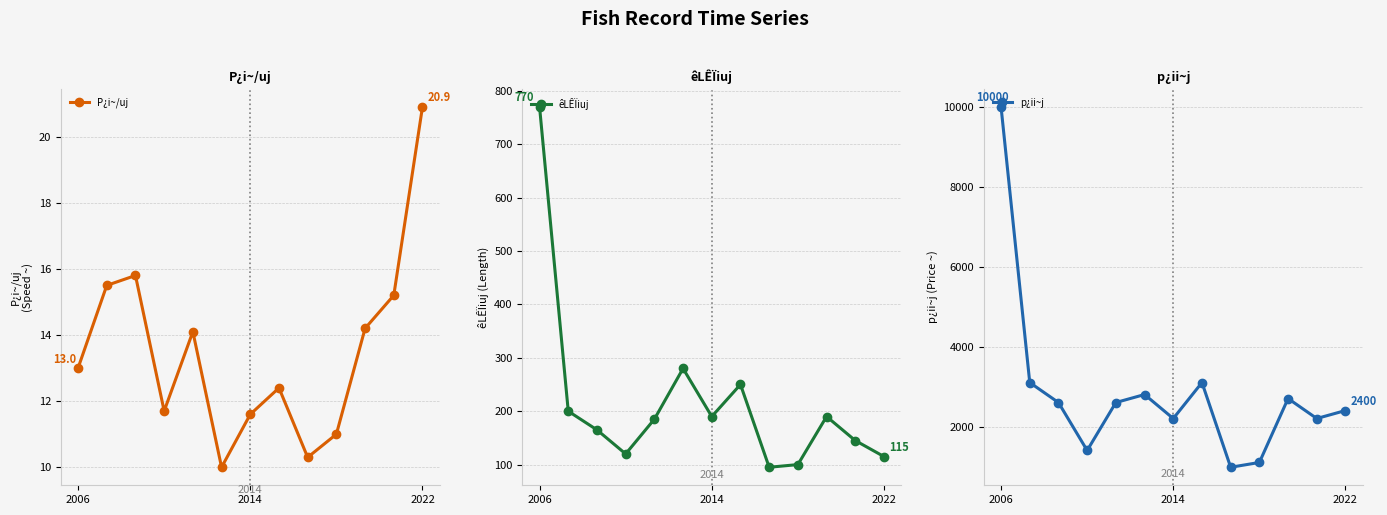

What is the spread (max minus min) of values at 3?

1388.3